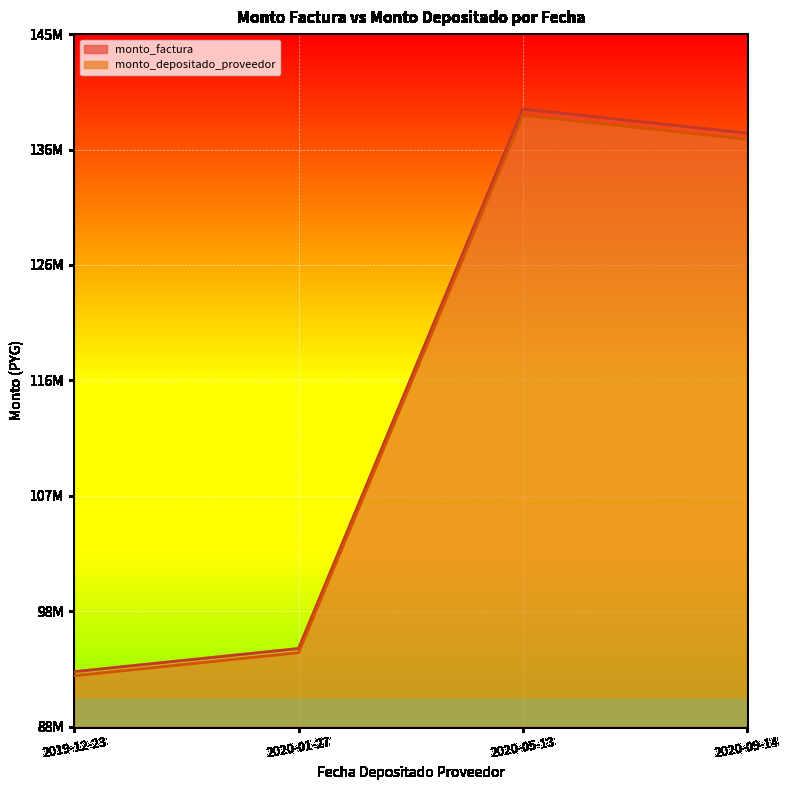

How many lines are shown in the chart?

2